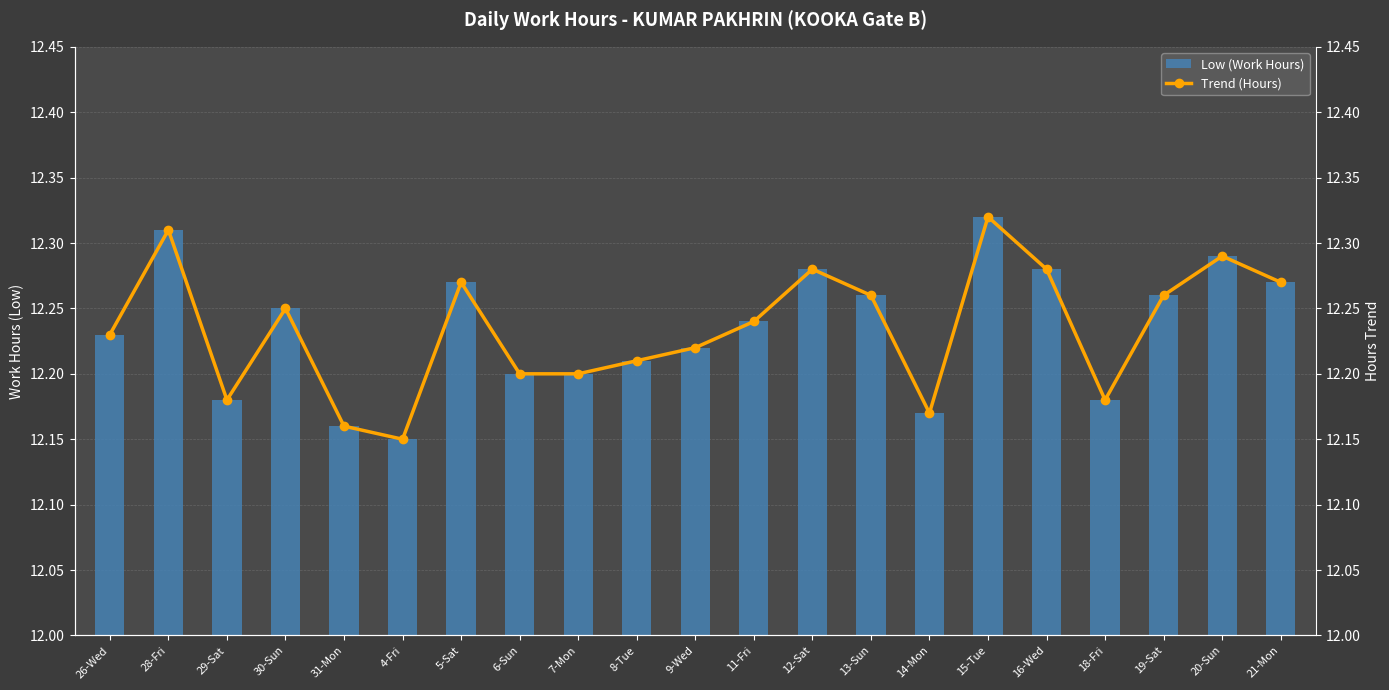

What is the maximum value shown in the chart?

12.3